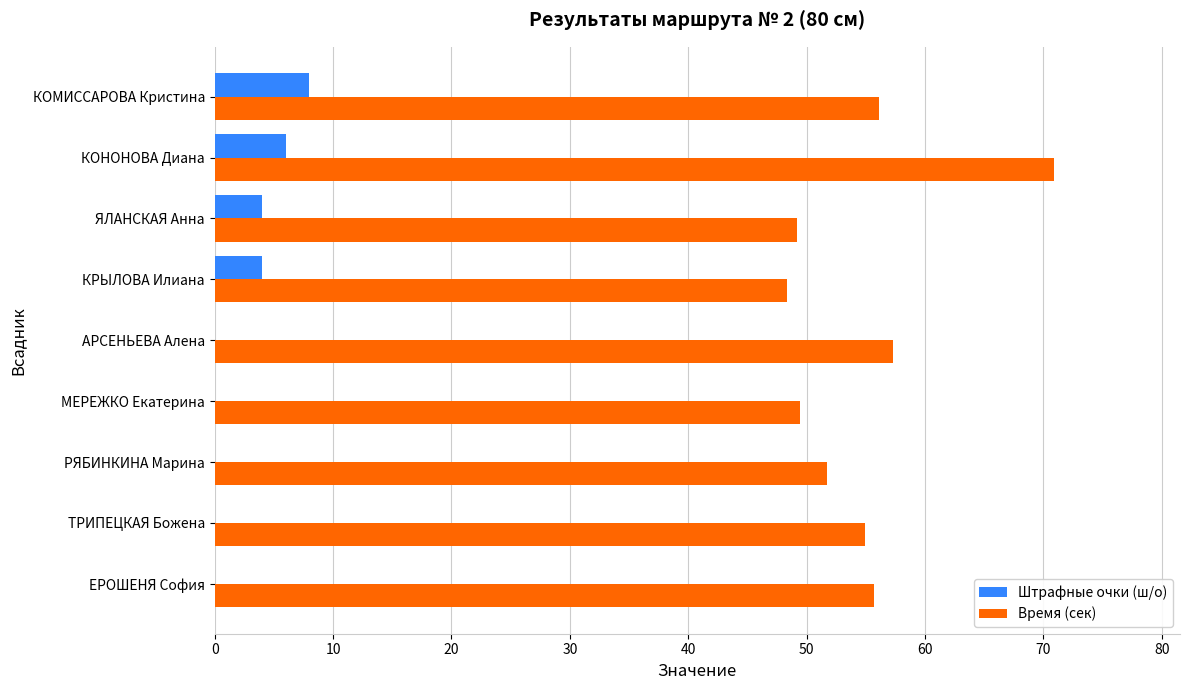

The value of Штрафные очки (ш/о) at ТРИПЕЦКАЯ Божена is -2.6. True or false?

False